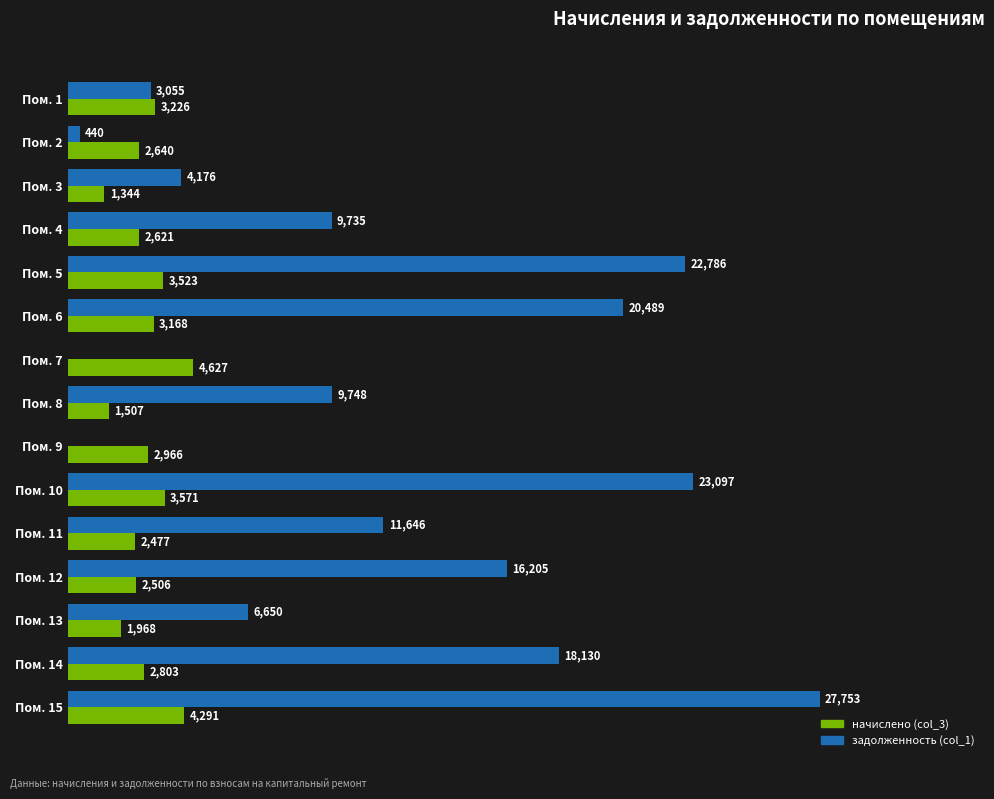

Between Пом. 5 and Пом. 13, which series saw the biggest shift?

задолженность (col_1)